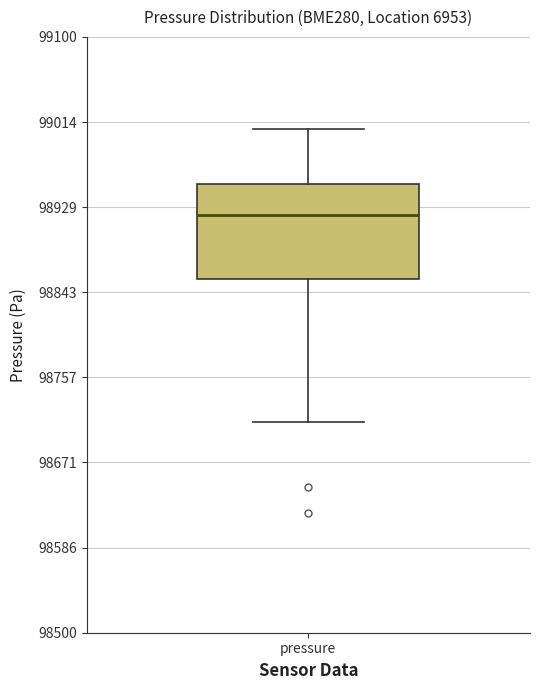

Transcribe this box plot: give where the median line is, the range the box spans, and where the two whiskers end, as read against the y-axis. The values are not printed on the chart, so give them approximately, as read against the axis.

median 98920, box 98860 to 98950, whiskers 98710 to 99010